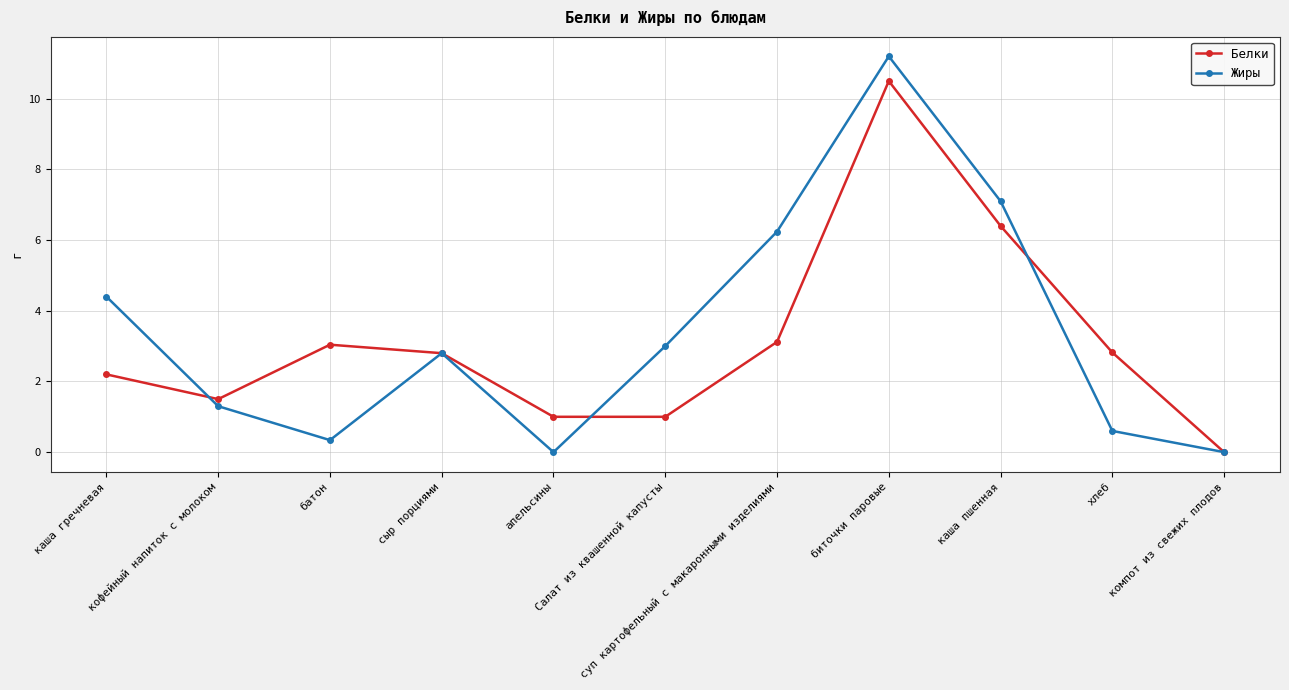

Is this an area chart (filled region under the line)?

No